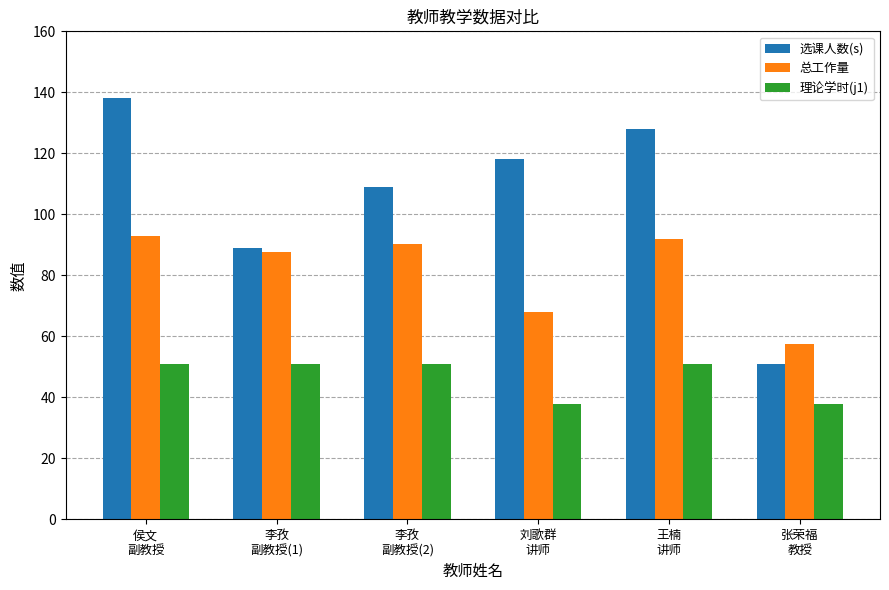

At which category is the sum across all series the highest?

侯文
副教授